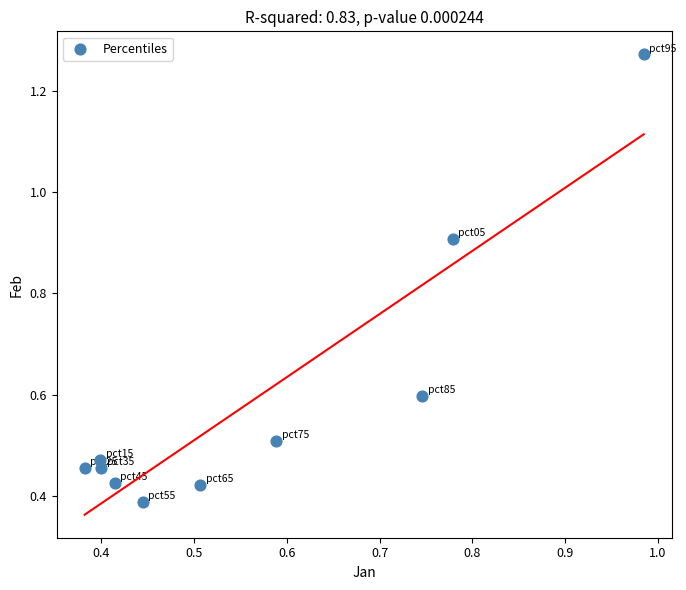

What is the average X value?

0.6